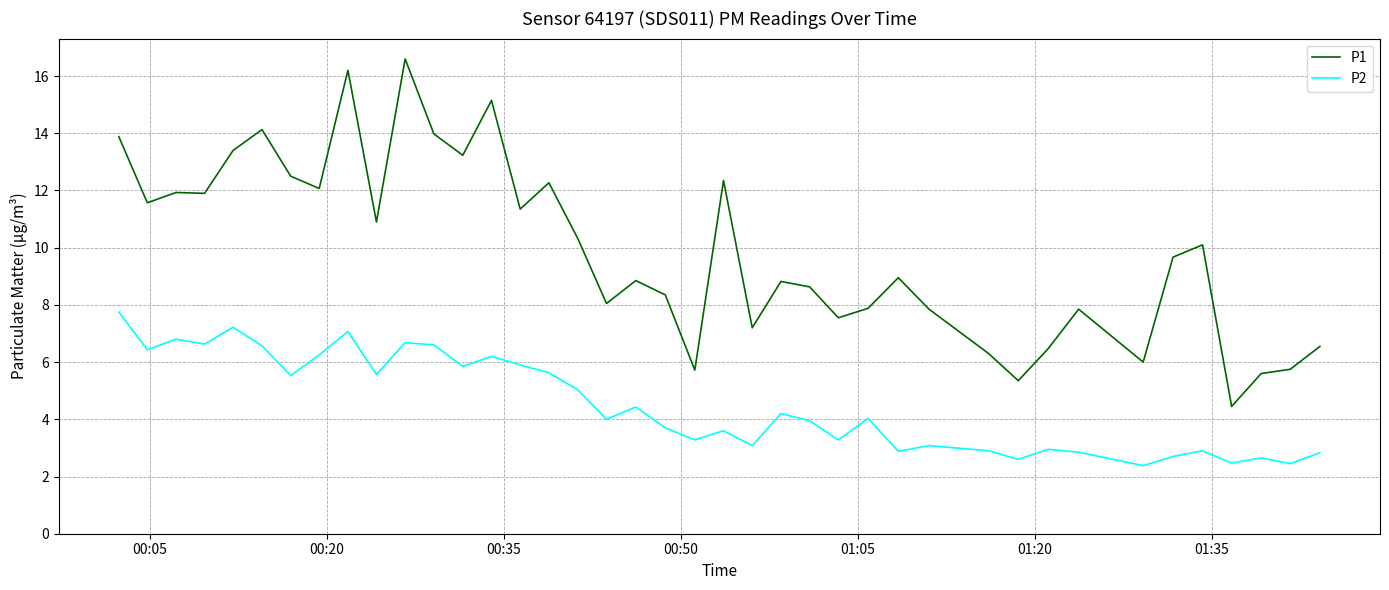

What is the sum of all P2 values?

180.9